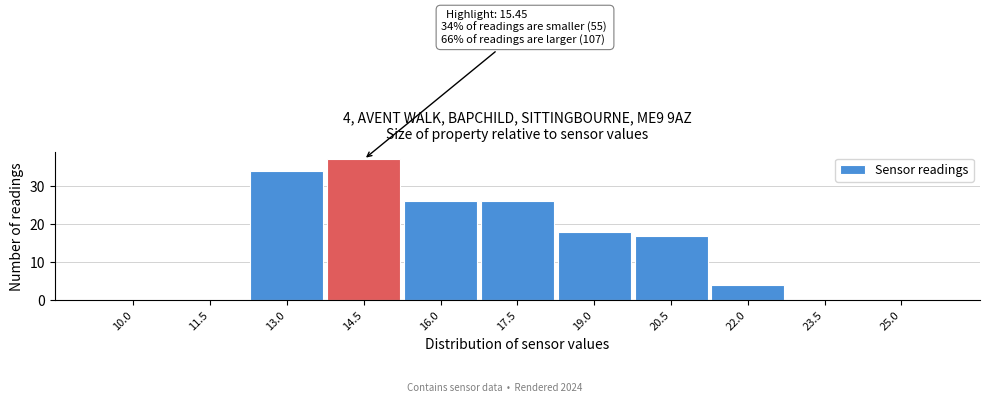

Reading left to right, transcribe all the data shown in this chart.

10.0=0	11.5=0	13.0=34	14.5=37	16.0=26	17.5=26	19.0=18	20.5=17	22.0=4	23.5=0	25.0=0